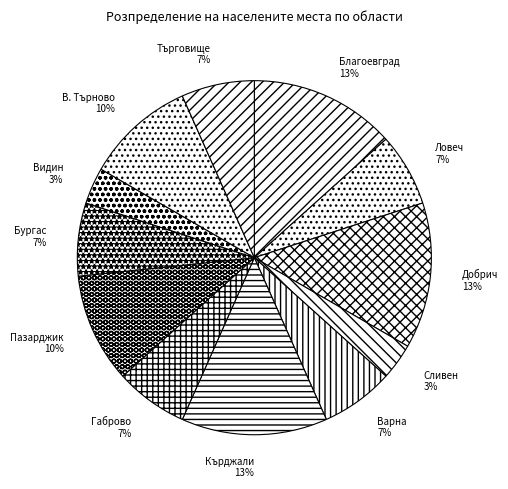

To the nearest percent, what is the difference between the largest and smallest slice percentages?

10%